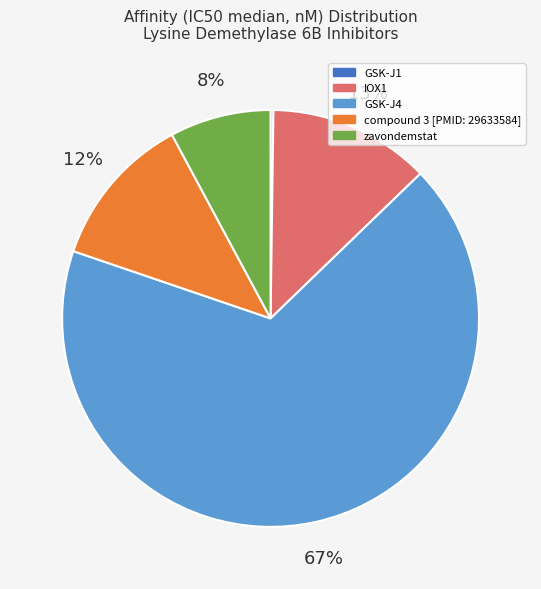

The zavondemstat slice represents 15% of the pie. True or false?

False